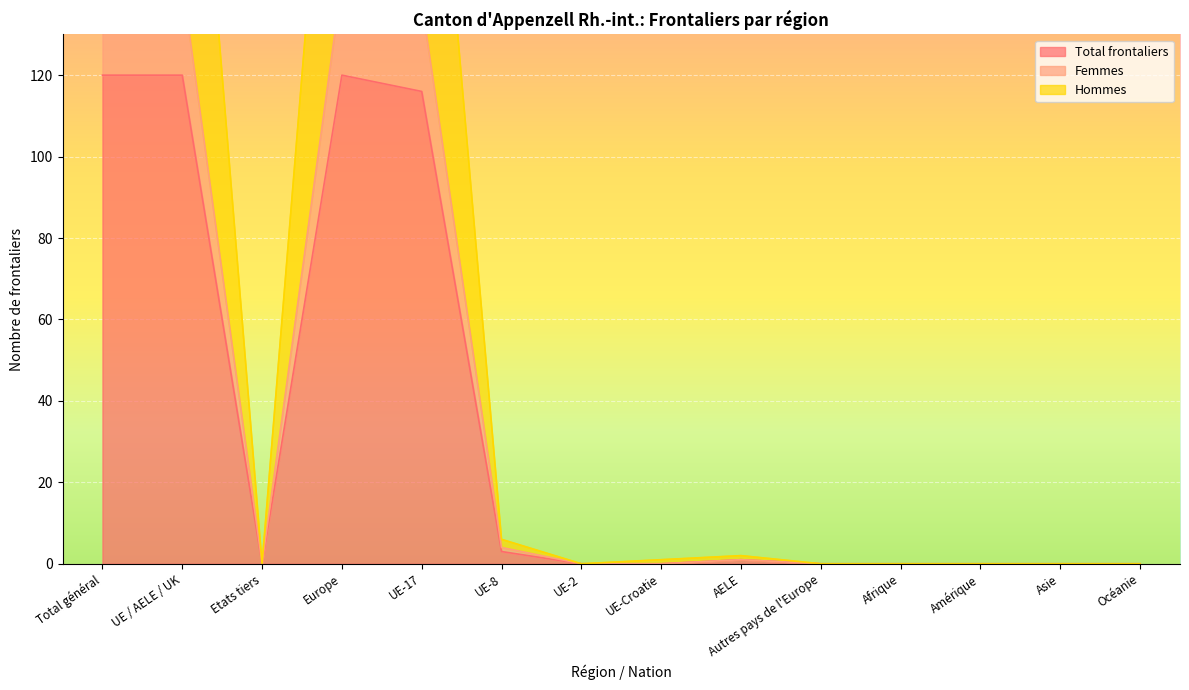

True or false: Hommes and Femmes cross at least once.

False